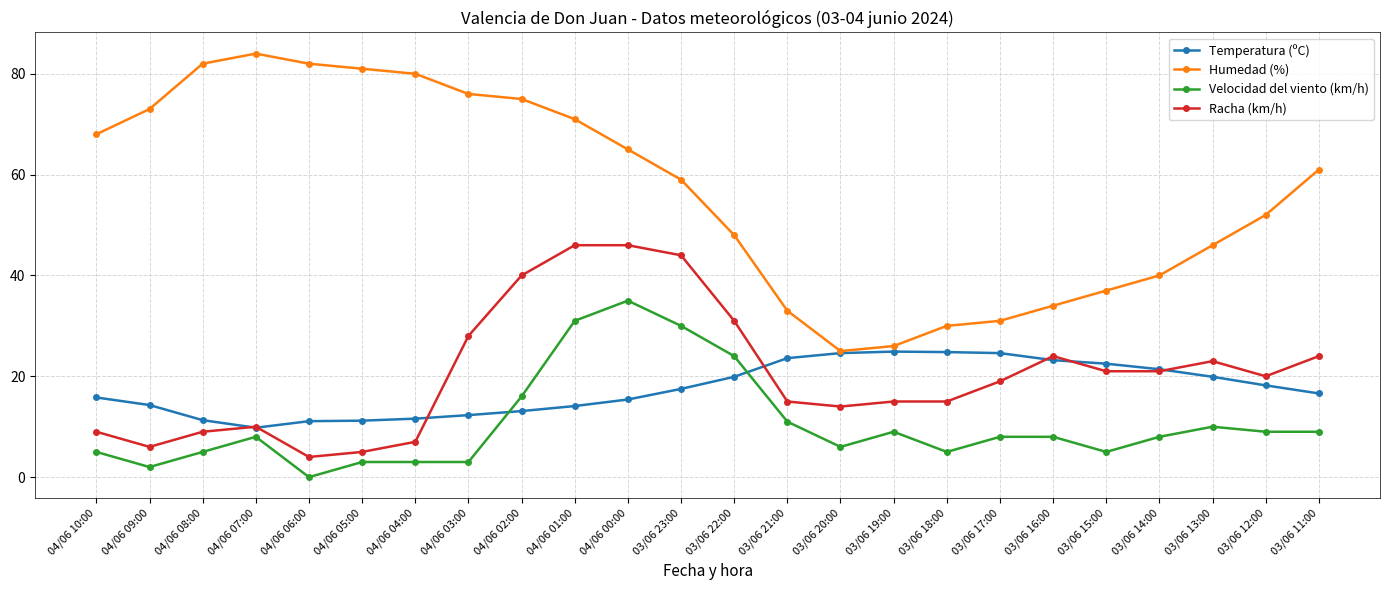

What is the sum of all Humedad (%) values?

1359.0